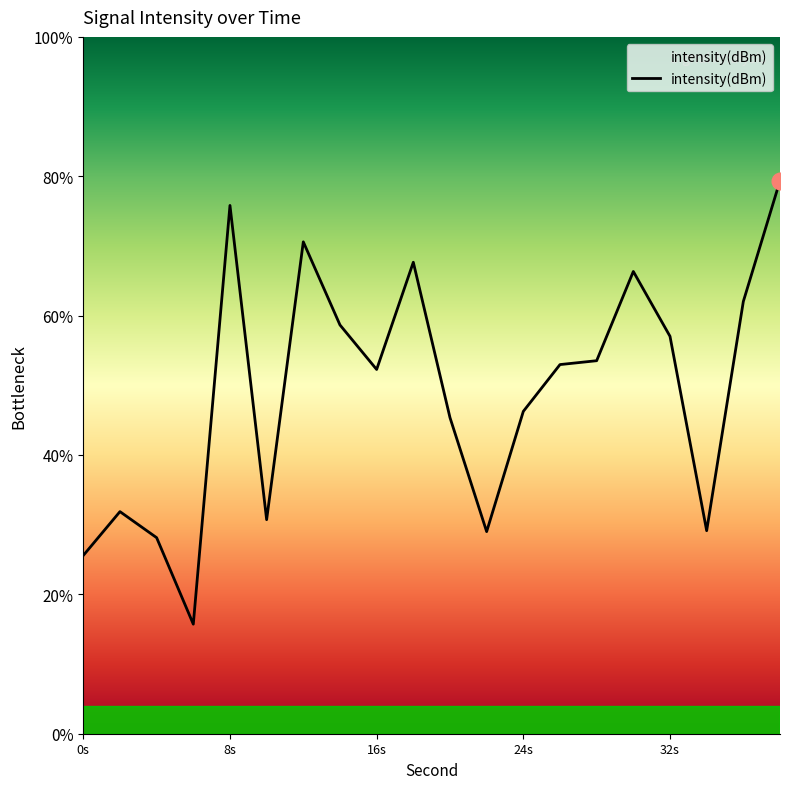

Where does the data first go above -131?

8s